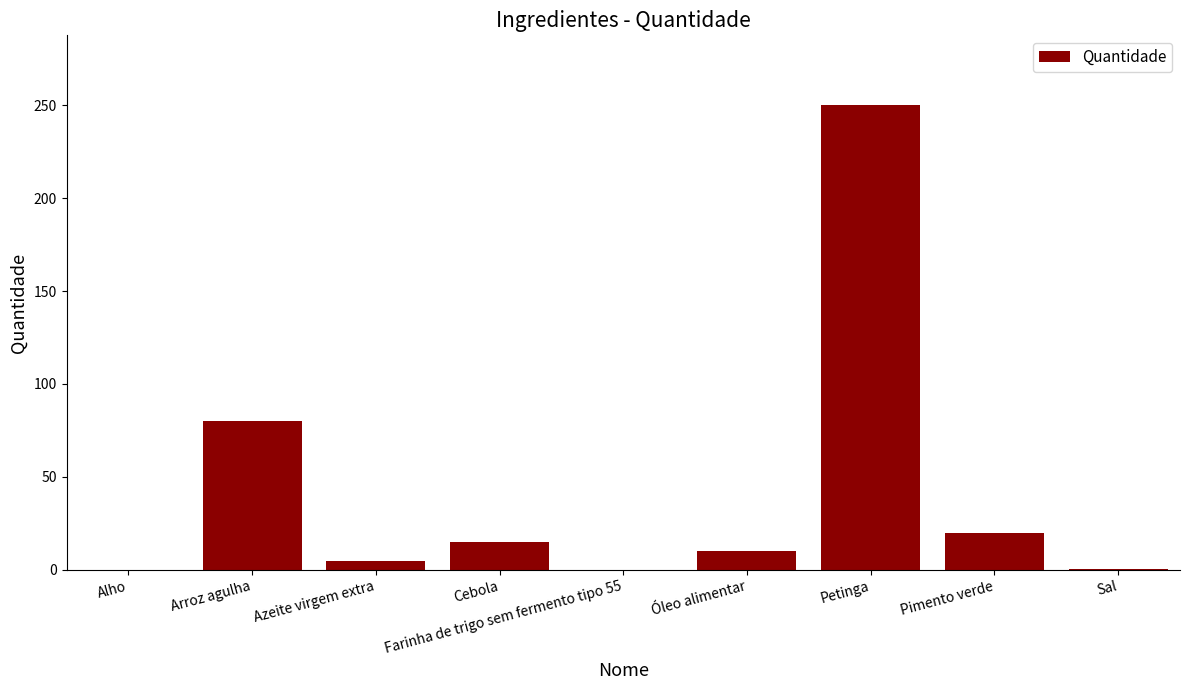

What is the difference between the values at Azeite virgem extra and Óleo alimentar?

5.0